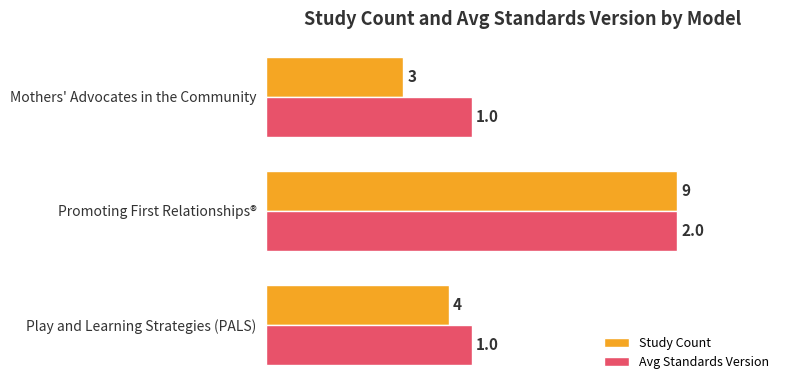

What are all the series names shown in the legend?

Study Count, Avg Standards Version